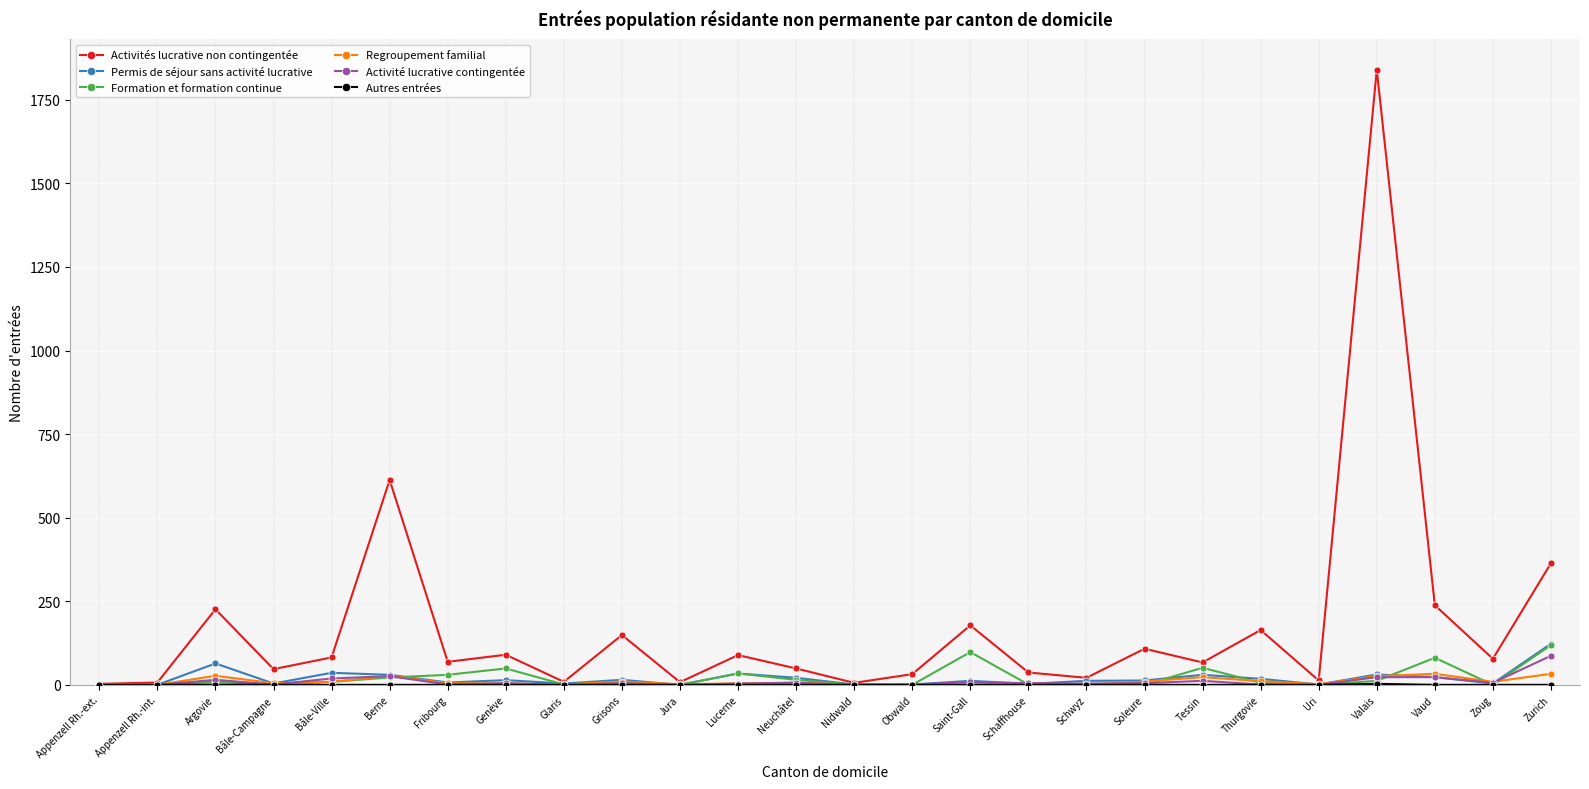

Which series has the largest total across all categories?

Activités lucrative non contingentée